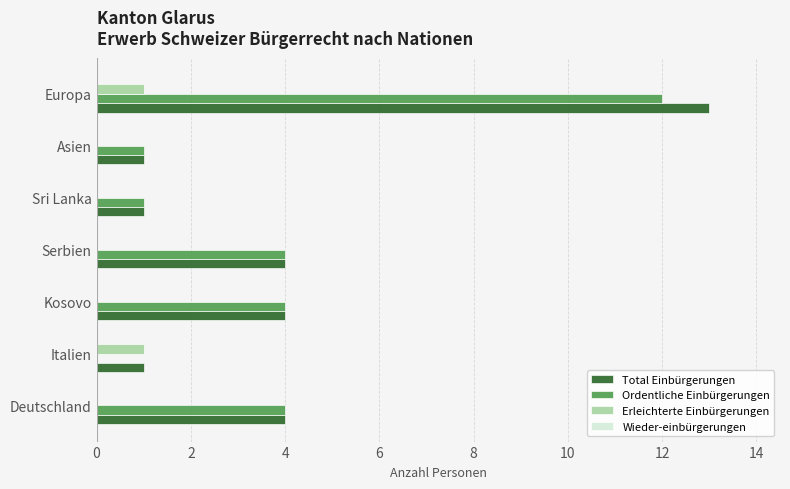

Is the value of Erleichterte Einbürgerungen at Europa greater than the value of Total Einbürgerungen at Deutschland?

No